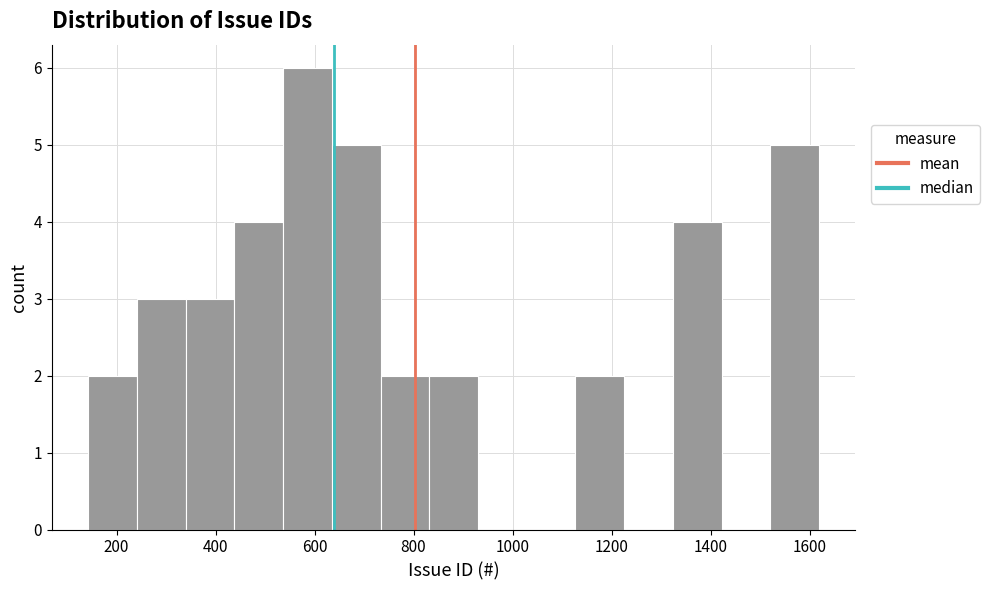

Reading left to right, list every bar in this chart as the range it spans on the x-axis followed by its height. Neither the bar edges nor the heights are printed on the chart, so give them approximately, as read against the axes.

140 to 240: 2
240 to 340: 3
340 to 440: 3
440 to 540: 4
540 to 640: 6
640 to 740: 5
740 to 840: 2
840 to 940: 2
940 to 1020: 0
1020 to 1120: 0
1120 to 1220: 2
1220 to 1320: 0
1320 to 1420: 4
1420 to 1520: 0
1520 to 1620: 5